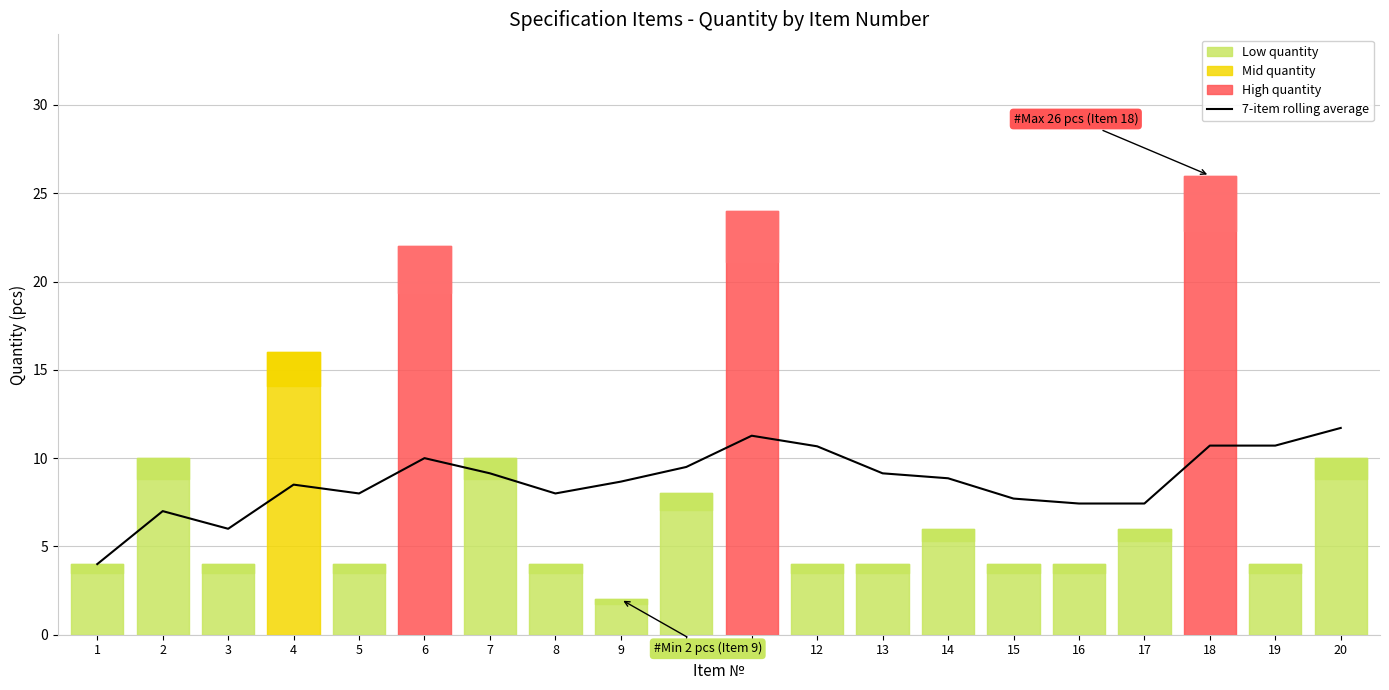

What is the sum of the values at 13 and 7?

18.3